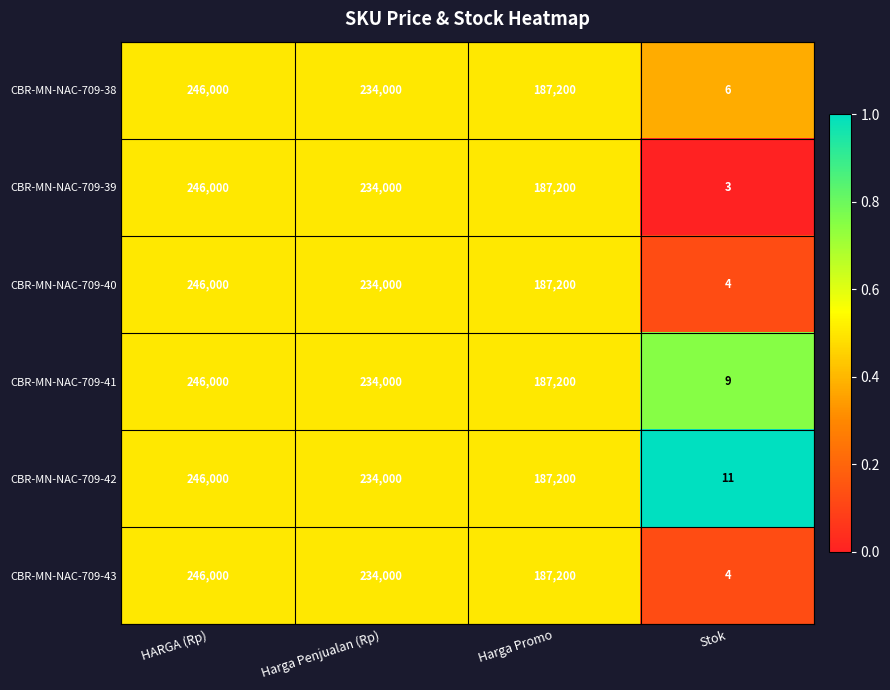

Reading right to left, list all the values displayed in this chart.

CBR-MN-NAC-709-38: Stok=6	Harga Promo=187200	Harga Penjualan (Rp)=234000	HARGA (Rp)=246000
CBR-MN-NAC-709-39: Stok=3	Harga Promo=187200	Harga Penjualan (Rp)=234000	HARGA (Rp)=246000
CBR-MN-NAC-709-40: Stok=4	Harga Promo=187200	Harga Penjualan (Rp)=234000	HARGA (Rp)=246000
CBR-MN-NAC-709-41: Stok=9	Harga Promo=187200	Harga Penjualan (Rp)=234000	HARGA (Rp)=246000
CBR-MN-NAC-709-42: Stok=11	Harga Promo=187200	Harga Penjualan (Rp)=234000	HARGA (Rp)=246000
CBR-MN-NAC-709-43: Stok=4	Harga Promo=187200	Harga Penjualan (Rp)=234000	HARGA (Rp)=246000